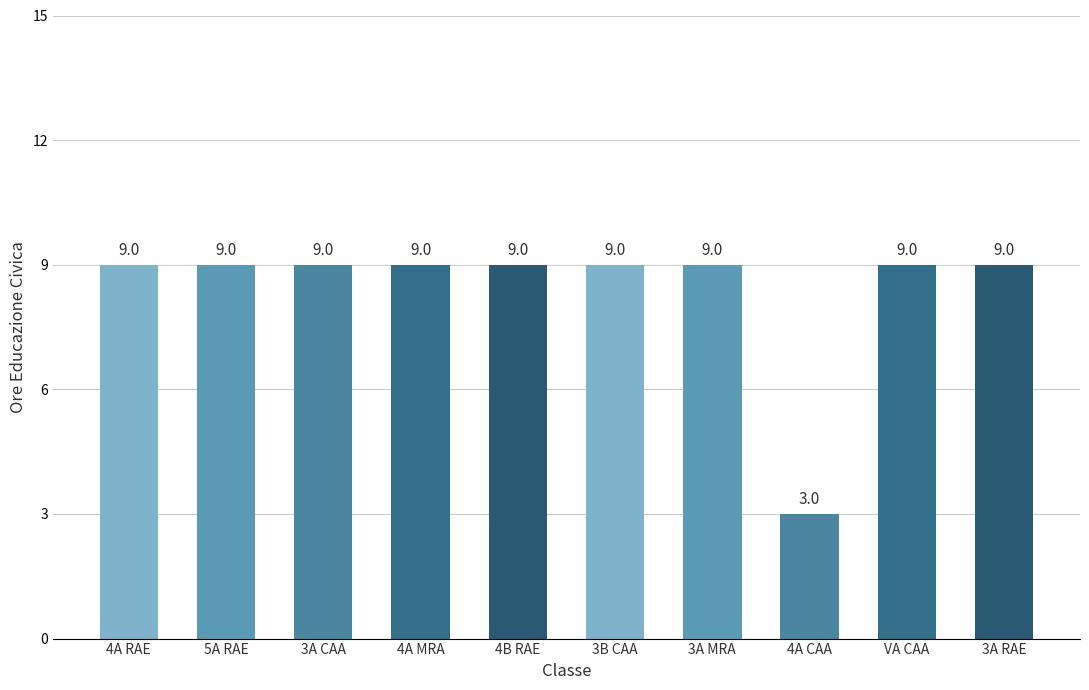

How many values are below 9?

1